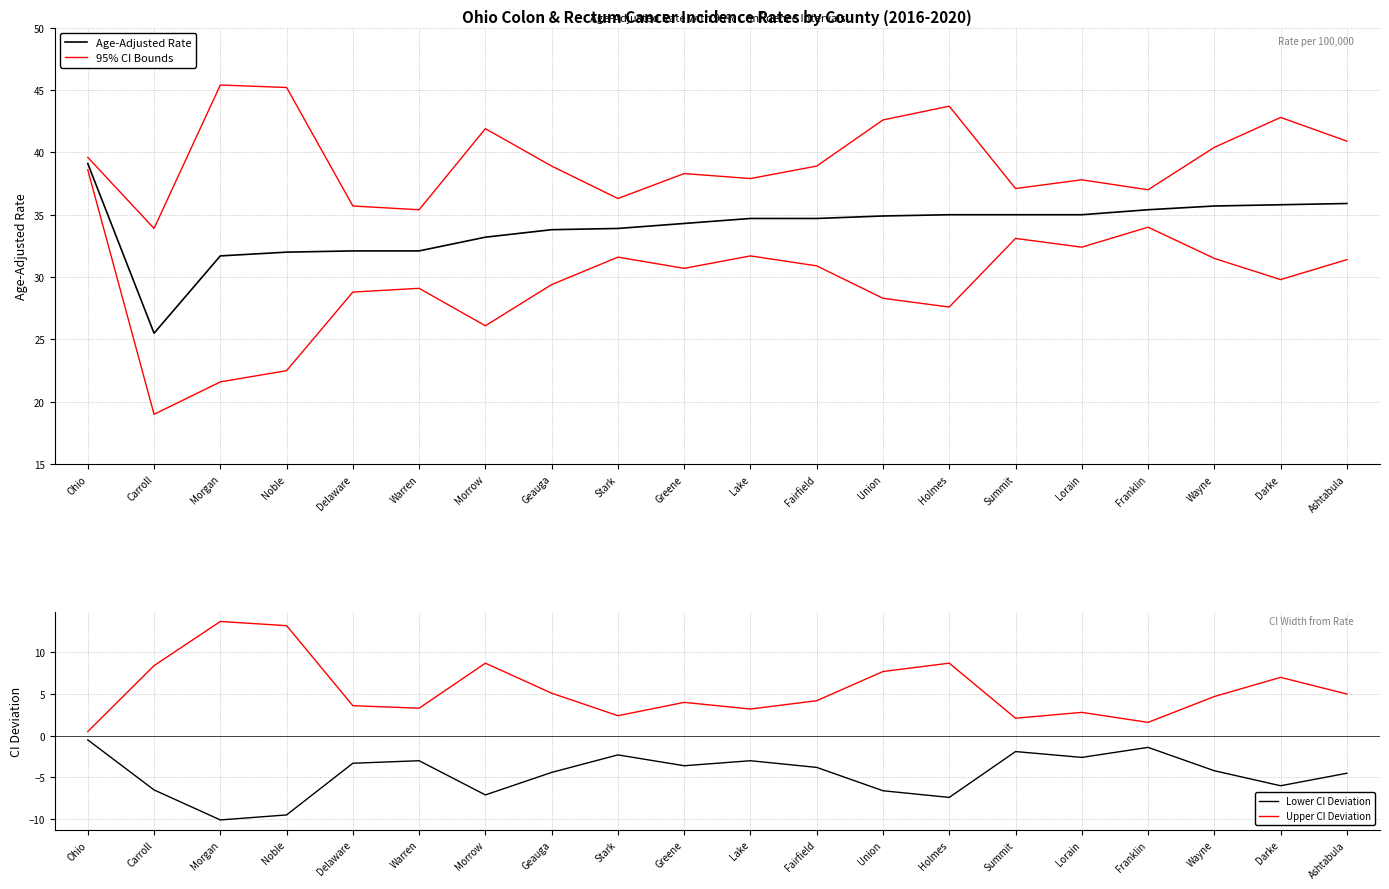

What is the value of the Upper CI Deviation point at the 7th from the left?

8.7